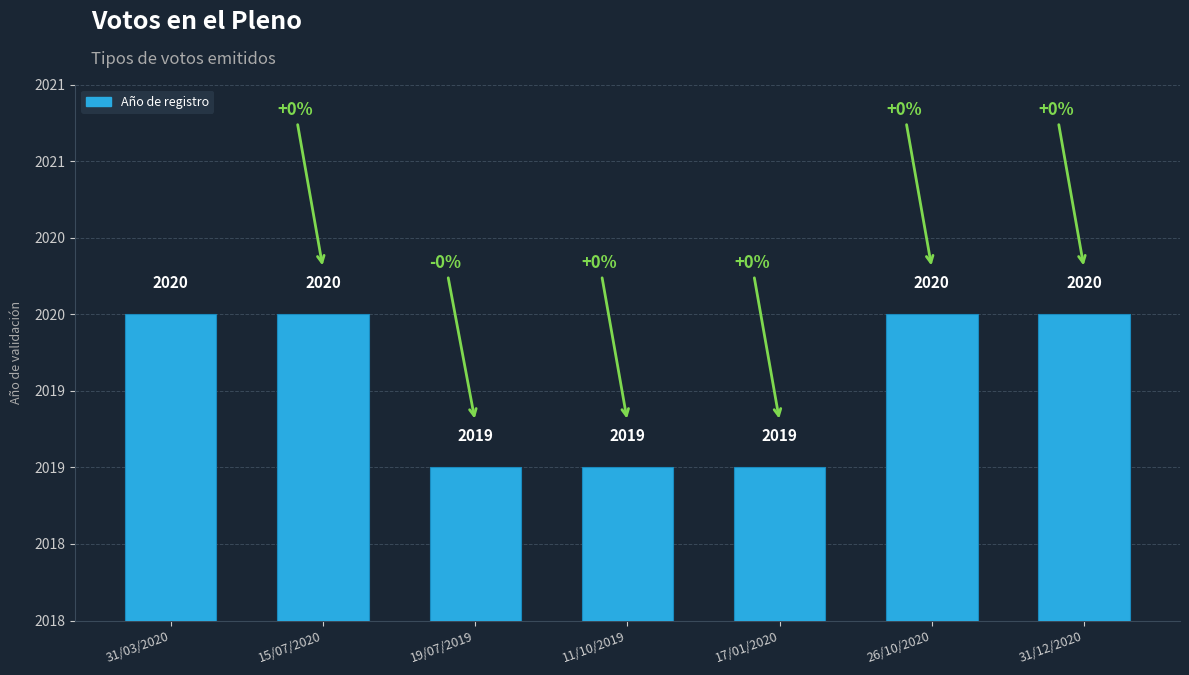

Is it true that the value at 17/01/2020 is 2019?

True